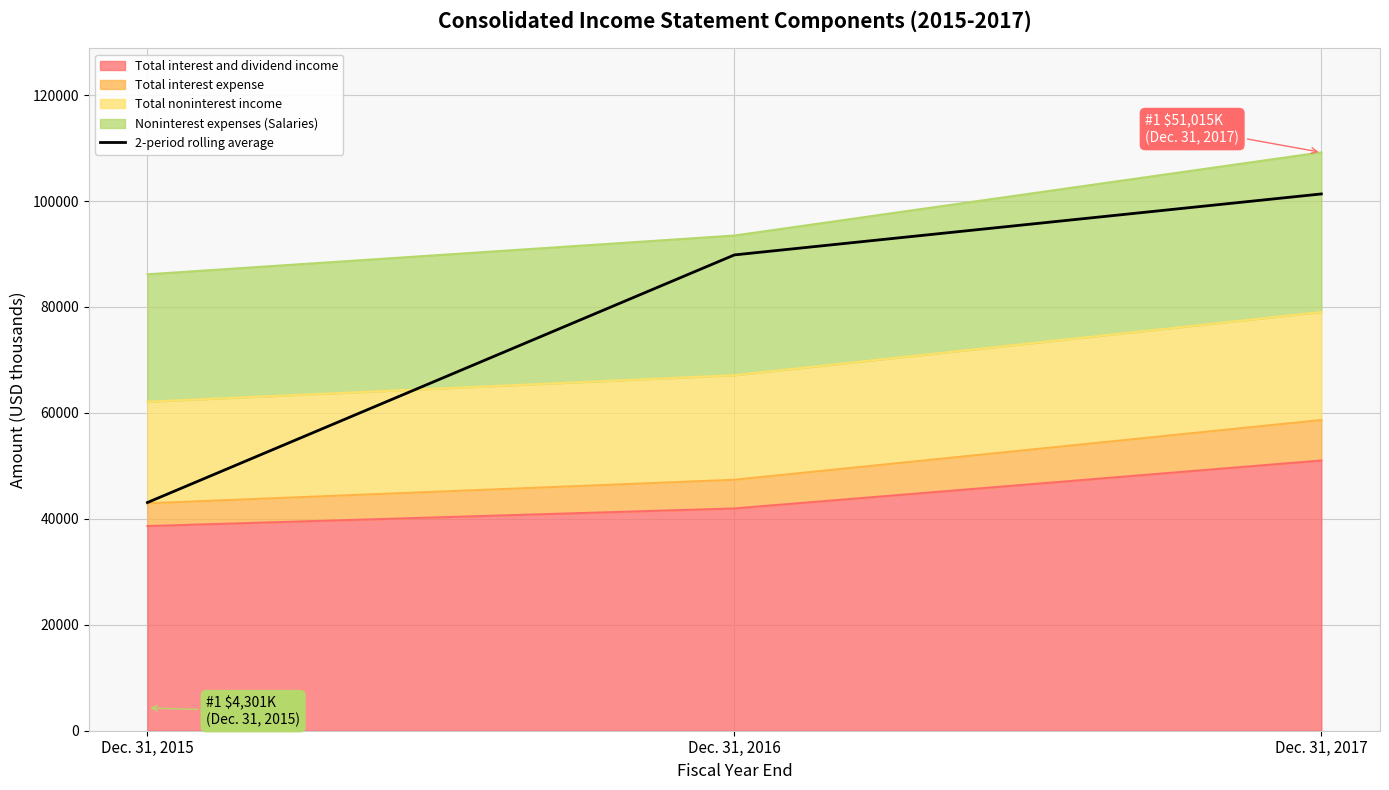

Reading left to right, extract all data points from this chart.

Dec. 31, 2015=43085.0	Dec. 31, 2016=89829.0	Dec. 31, 2017=101339.5